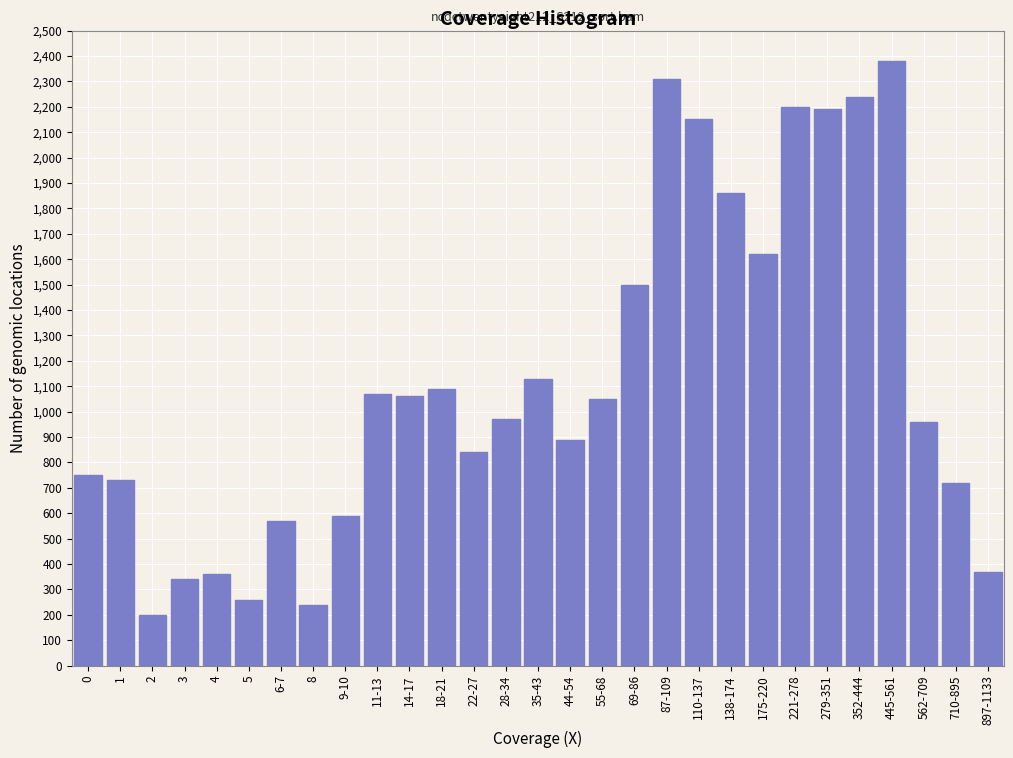

Reading left to right, transcribe all the data shown in this chart.

750	730	200	340	360	260	570	240	590	1070	1060	1090	840	970	1130	890	1050	1500	2310	2150	1860	1620	2200	2190	2240	2380	960	720	370